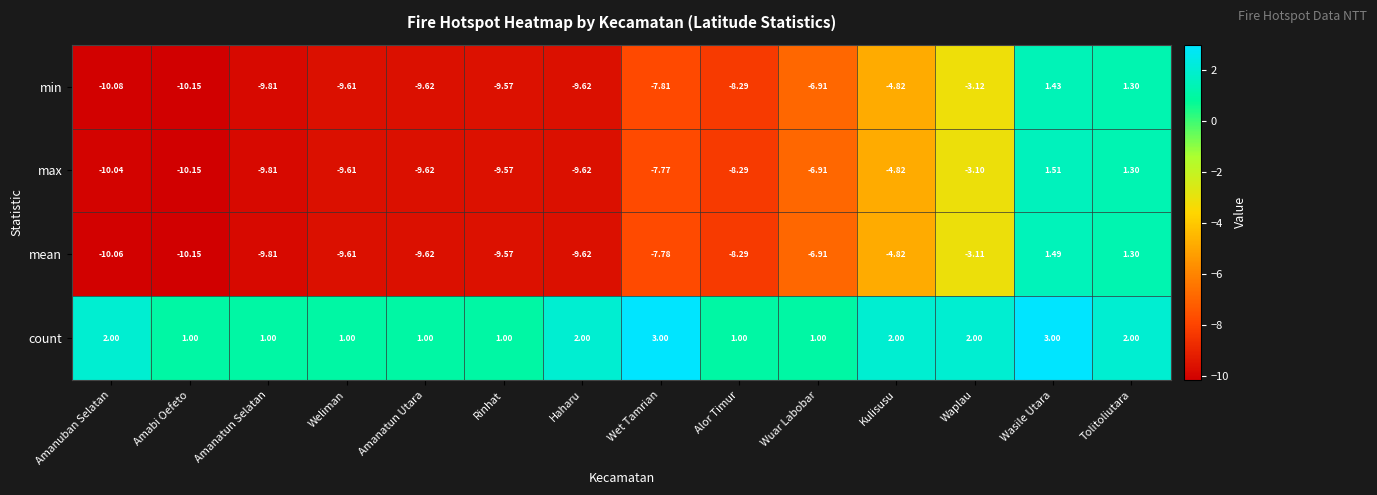

How many distinct data groups are displayed?

4